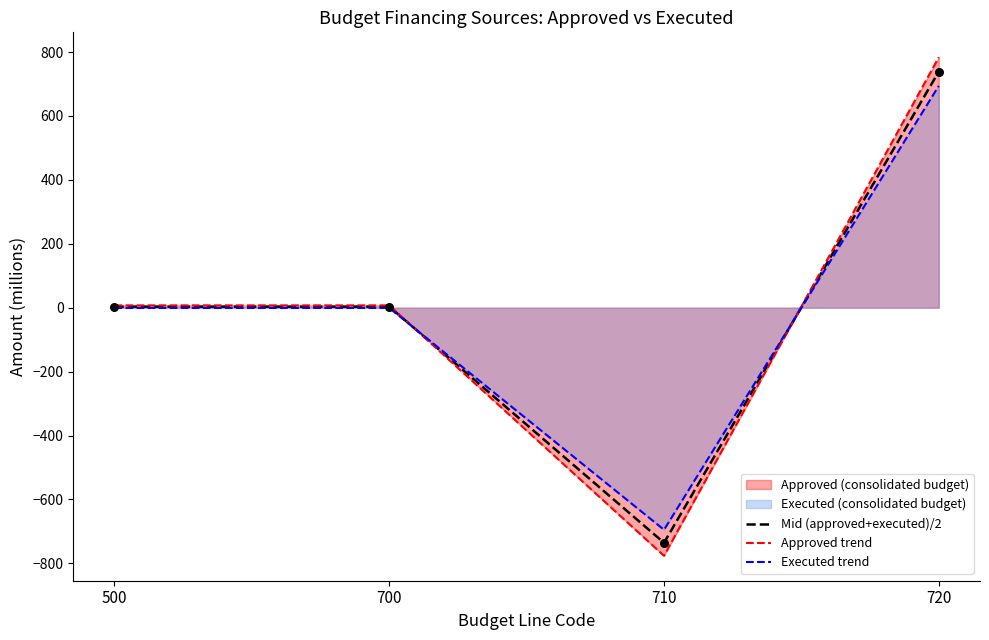

Which series contains the lowest Y value?

Approved trend